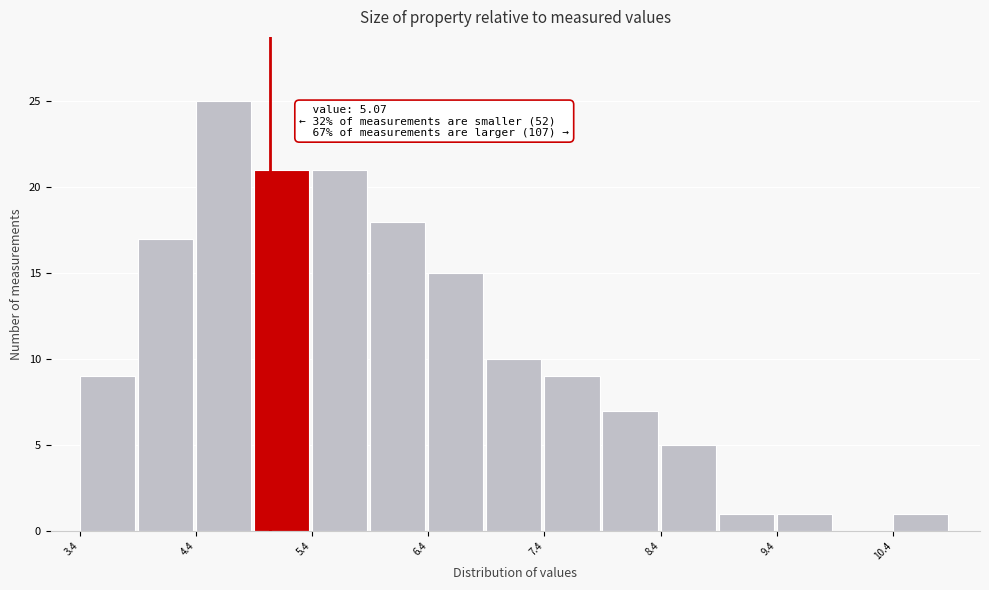

Which range on the x-axis has the tallest bar?

4.43 to 4.93